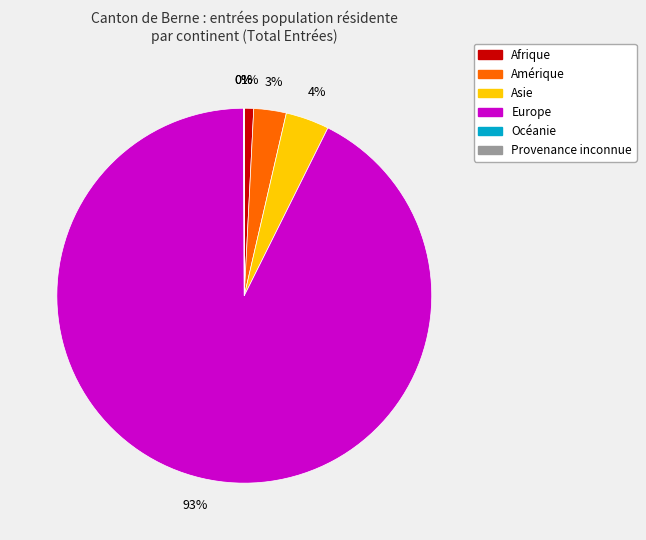

Does any single category account for the majority?

Yes